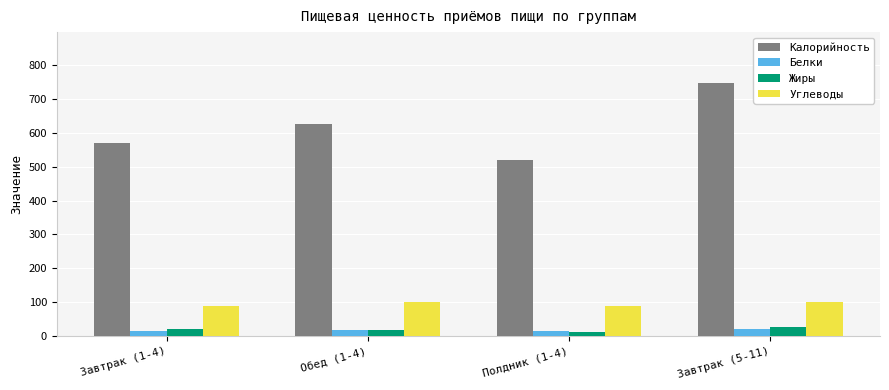

True or false: Углеводы has a value of 179.7 at Обед (1-4).

False